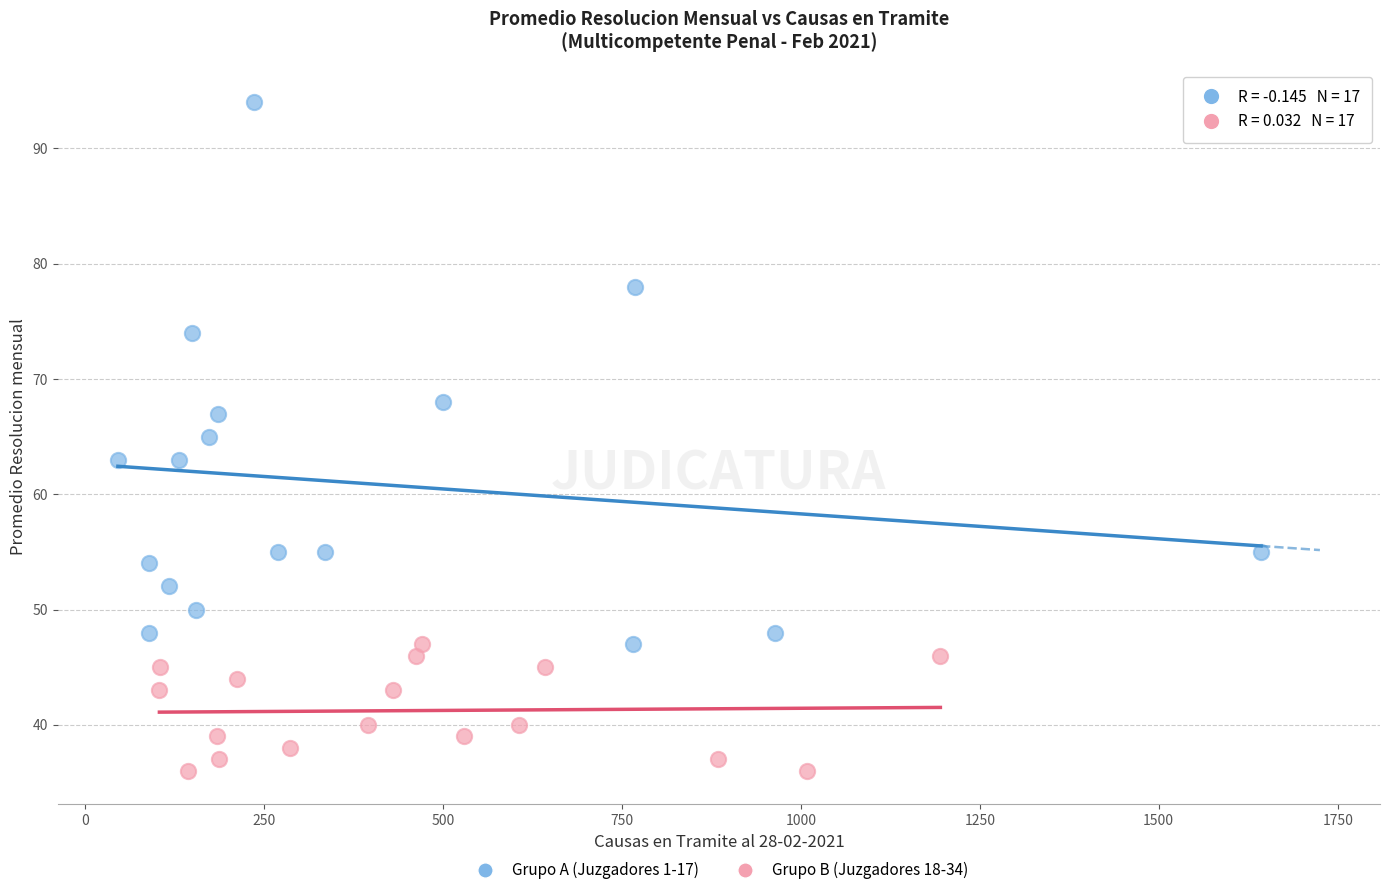

What are all the series names shown in the legend?

Grupo A (Juzgadores 1-17), Grupo B (Juzgadores 18-34)